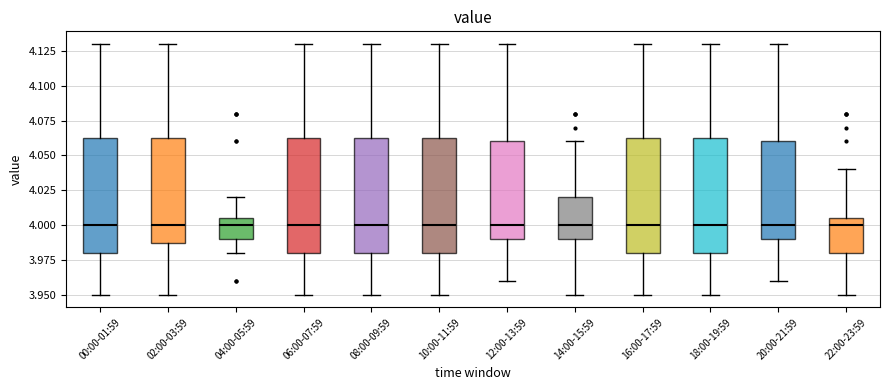

Reading left to right, transcribe this box plot: for each box, give where its median line is, the range the box spans, and where its two whiskers end, as read against the y-axis. The values are not printed on the chart, so give them approximately, as read against the axis.

00:00-01:59: median 4.000, box 3.980 to 4.065, whiskers 3.950 to 4.130
02:00-03:59: median 4.000, box 3.990 to 4.065, whiskers 3.950 to 4.130
04:00-05:59: median 4.000, box 3.990 to 4.005, whiskers 3.980 to 4.020
06:00-07:59: median 4.000, box 3.980 to 4.065, whiskers 3.950 to 4.130
08:00-09:59: median 4.000, box 3.980 to 4.065, whiskers 3.950 to 4.130
10:00-11:59: median 4.000, box 3.980 to 4.065, whiskers 3.950 to 4.130
12:00-13:59: median 4.000, box 3.990 to 4.060, whiskers 3.960 to 4.130
14:00-15:59: median 4.000, box 3.990 to 4.020, whiskers 3.950 to 4.060
16:00-17:59: median 4.000, box 3.980 to 4.065, whiskers 3.950 to 4.130
18:00-19:59: median 4.000, box 3.980 to 4.065, whiskers 3.950 to 4.130
20:00-21:59: median 4.000, box 3.990 to 4.060, whiskers 3.960 to 4.130
22:00-23:59: median 4.000, box 3.980 to 4.005, whiskers 3.950 to 4.040